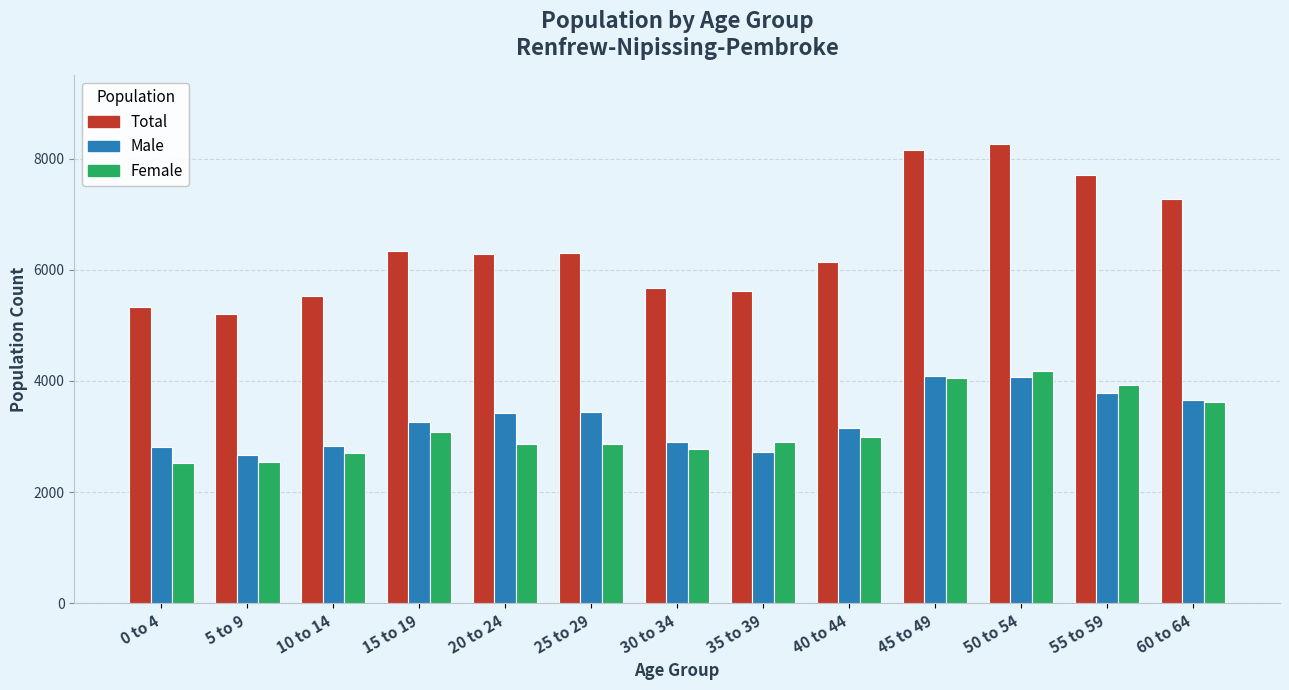

What is the difference between the second highest and second lowest values in the Female series?

1515